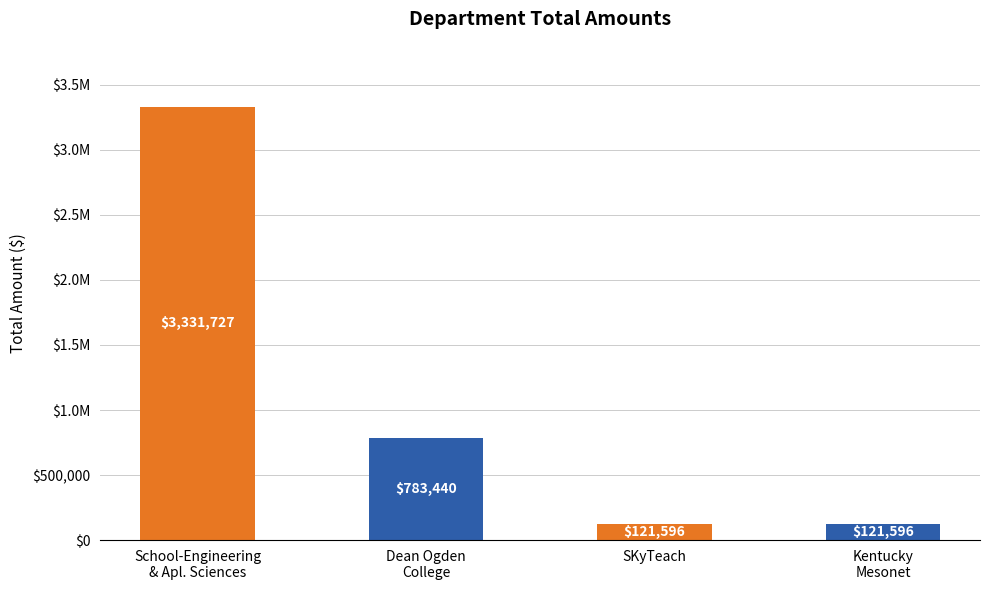

Reading left to right, list all the values displayed in this chart.

School-Engineering
& Apl. Sciences=3331726.9	Dean Ogden
College=783440.4	SKyTeach=121596.0	Kentucky
Mesonet=121596.0